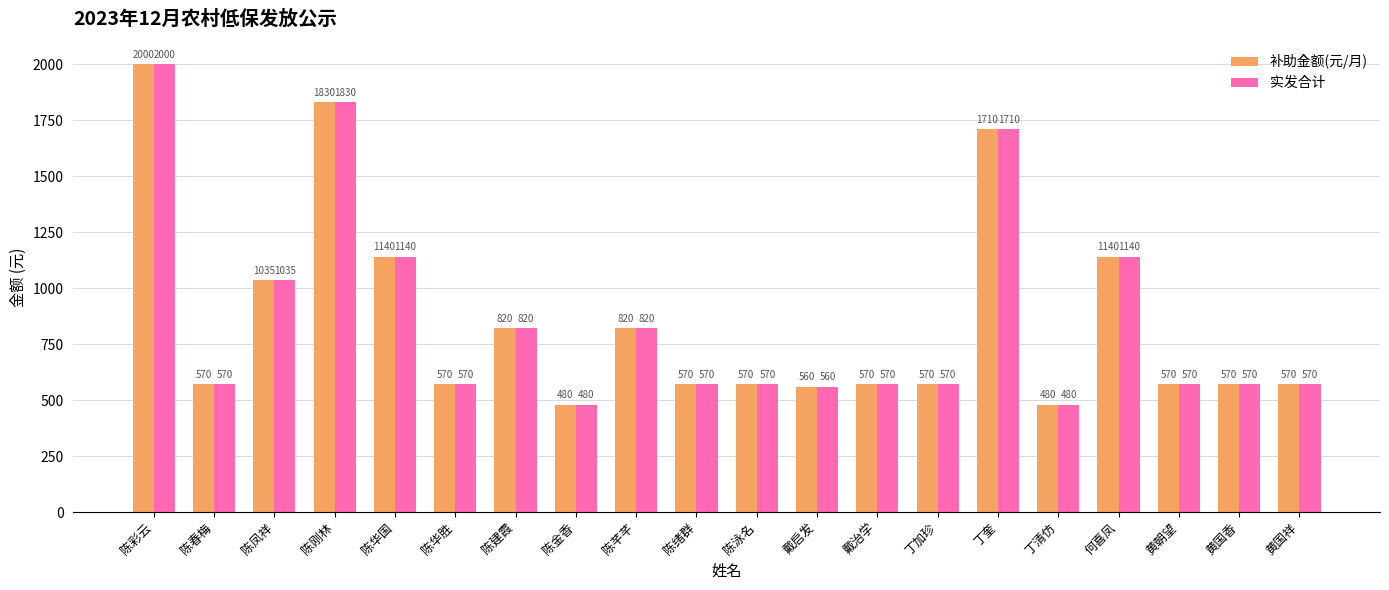

Reading left to right, what are all the values shown in this chart?

补助金额(元/月): 2000	570	1035	1830	1140	570	820	480	820	570	570	560	570	570	1710	480	1140	570	570	570
实发合计: 2000	570	1035	1830	1140	570	820	480	820	570	570	560	570	570	1710	480	1140	570	570	570